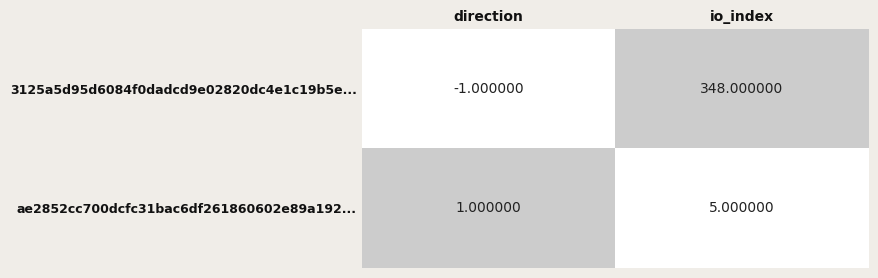

At how many categories does at least one series exceed 0?

2